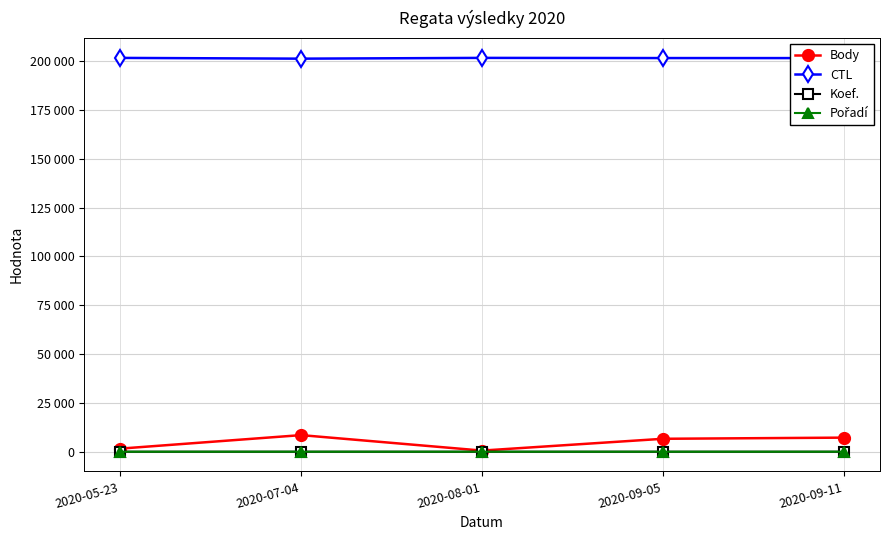

Is this an area chart (filled region under the line)?

No